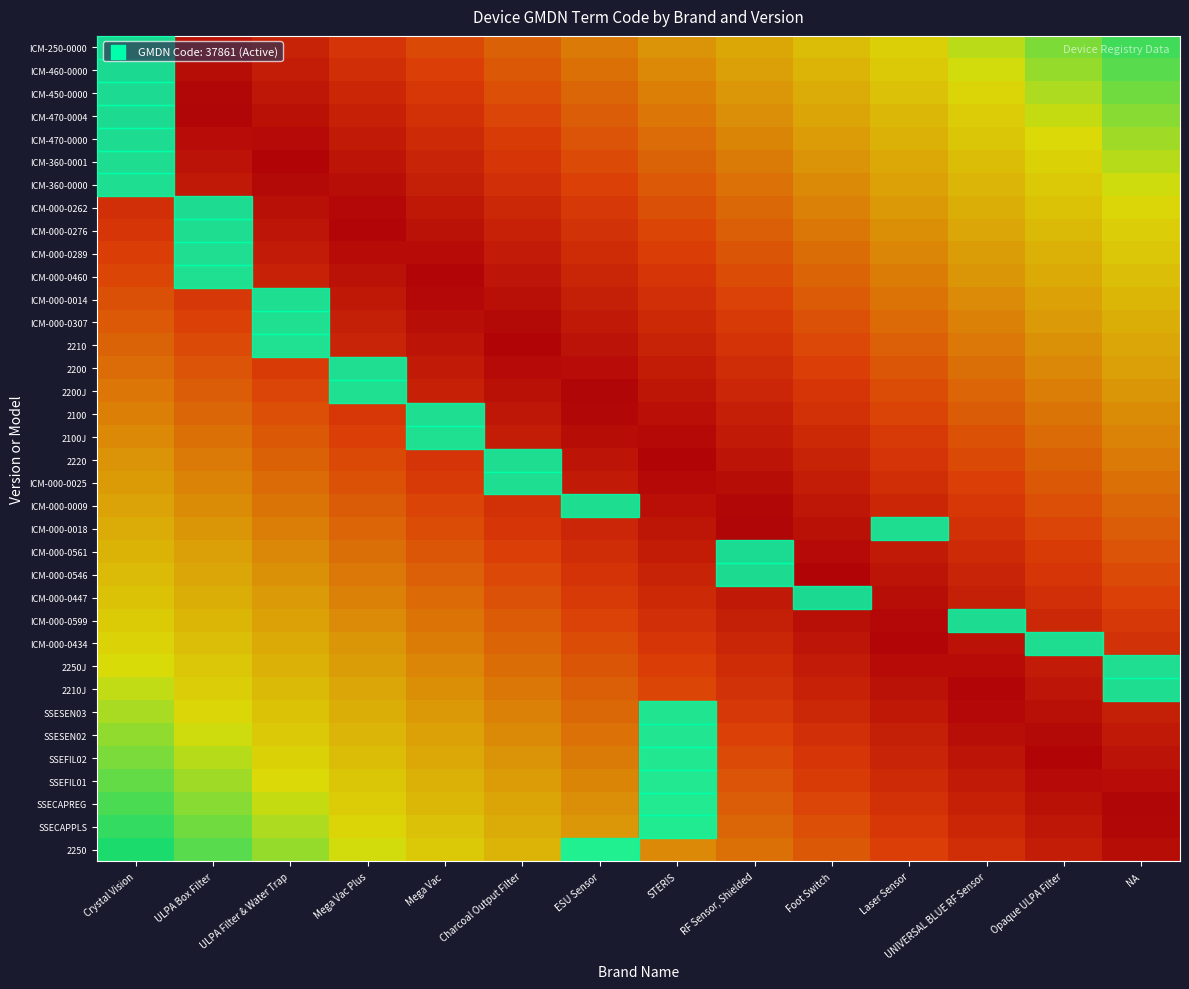

What is the greatest value displayed?

1.0